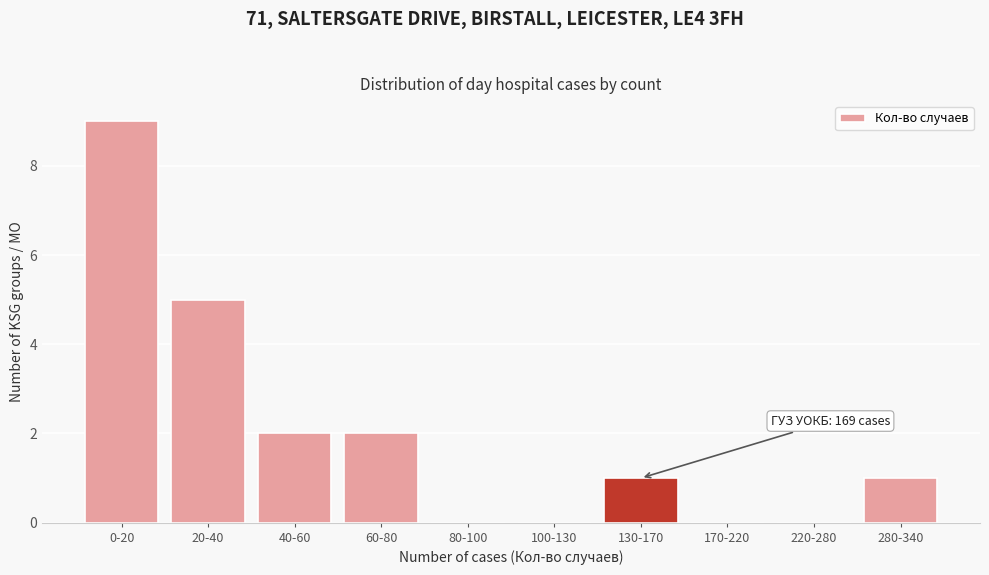

Reading left to right, list all the values displayed in this chart.

0-20=9	20-40=5	40-60=2	60-80=2	80-100=0	100-130=0	130-170=1	170-220=0	220-280=0	280-340=1